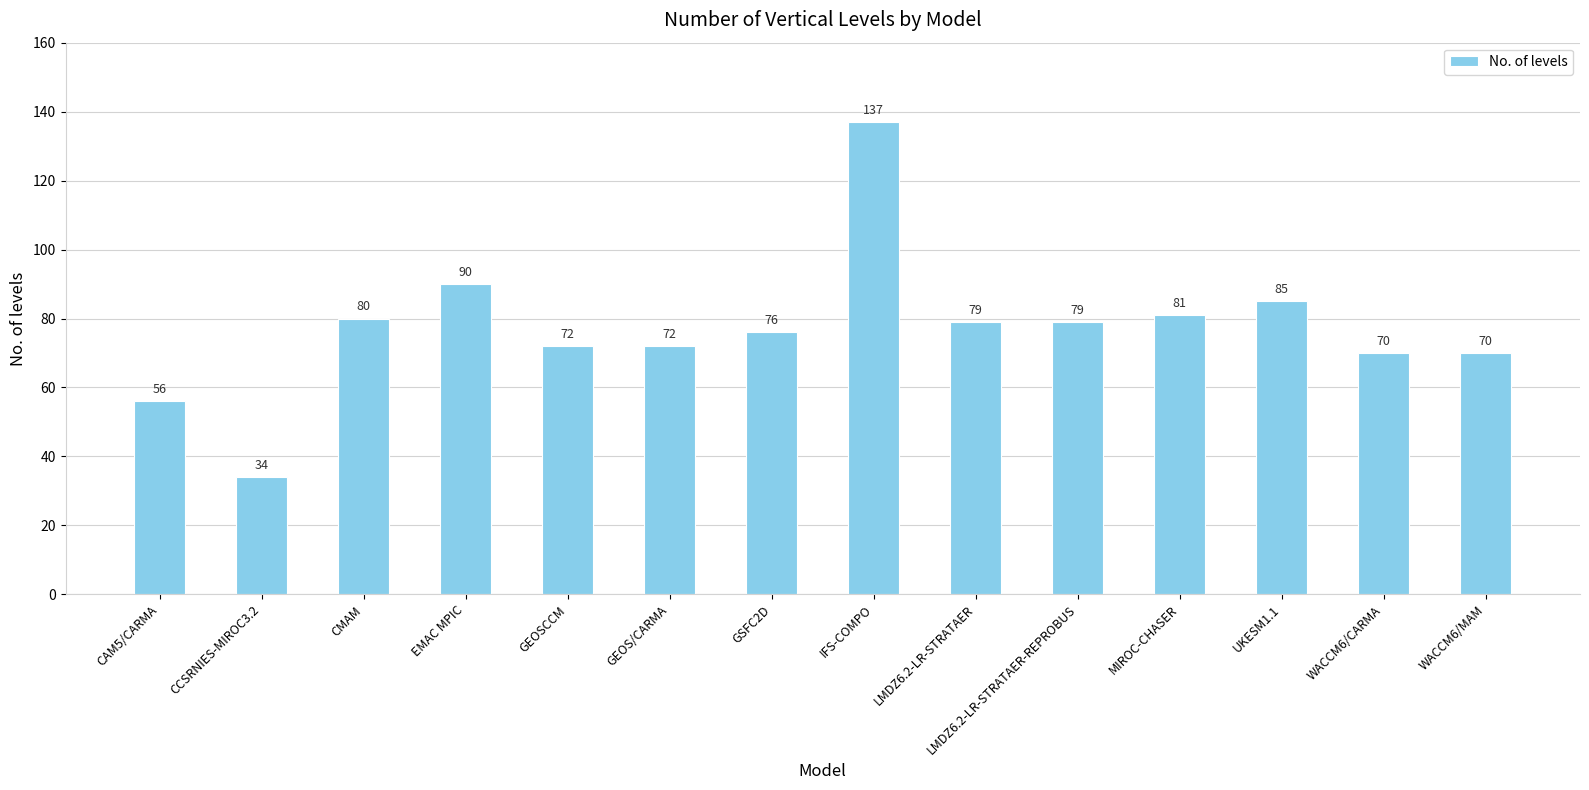

Approximately how many times larger is the value at LMDZ6.2-LR-STRATAER compared to LMDZ6.2-LR-STRATAER-REPROBUS?

1.0